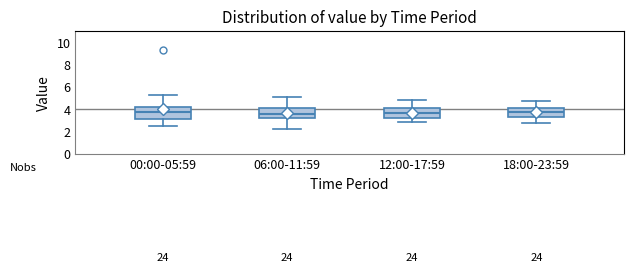

Reading left to right, read every box against the y-axis: the position of its median line, the range the box covers, and the ends of its whiskers. The values are not printed on the chart, so give them approximately, as read against the axis.

00:00-05:59: median 3.8, box 3.2 to 4.2, whiskers 2.6 to 5.2
06:00-11:59: median 3.6, box 3.2 to 4.0, whiskers 2.2 to 5.2
12:00-17:59: median 3.6, box 3.2 to 4.2, whiskers 2.8 to 4.8
18:00-23:59: median 3.8, box 3.2 to 4.2, whiskers 2.8 to 4.8